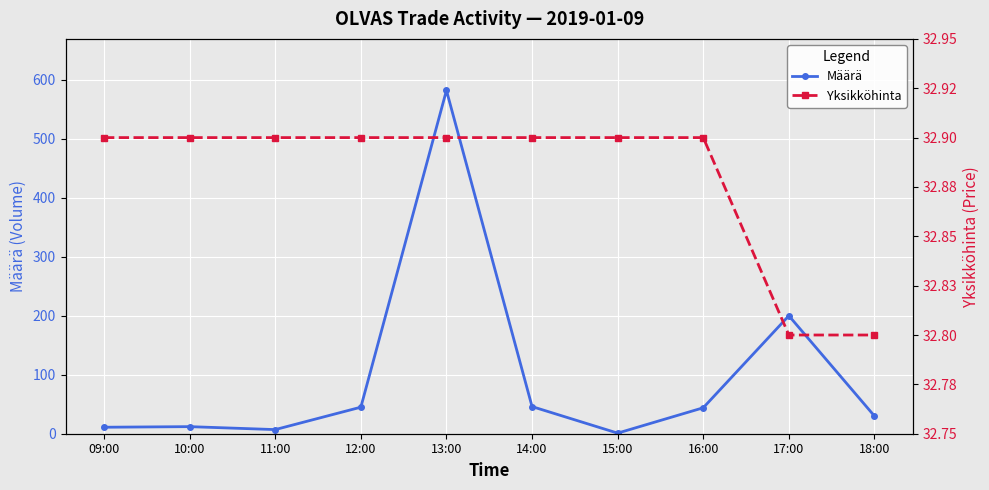

Is the value of Yksikköhinta at 14:00 greater than the value of Määrä at 18:00?

Yes